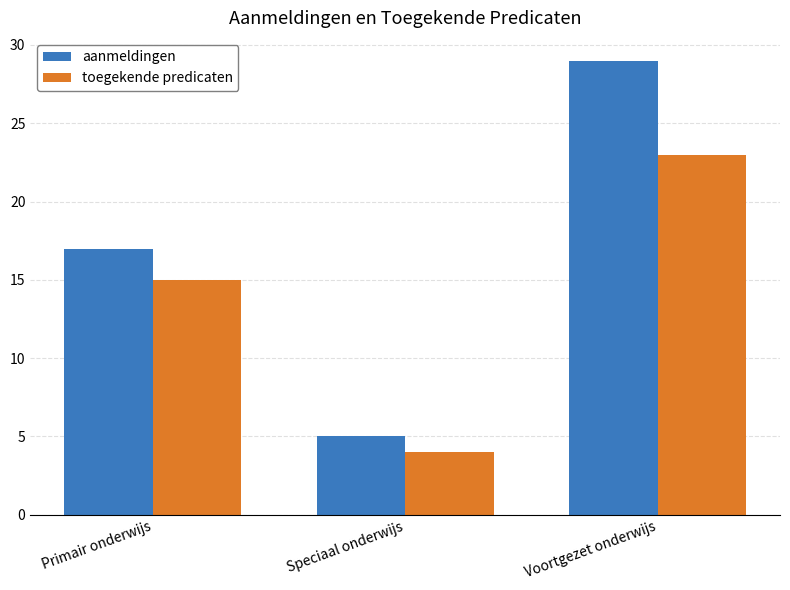

The value of toegekende predicaten at Primair onderwijs is 15. True or false?

True